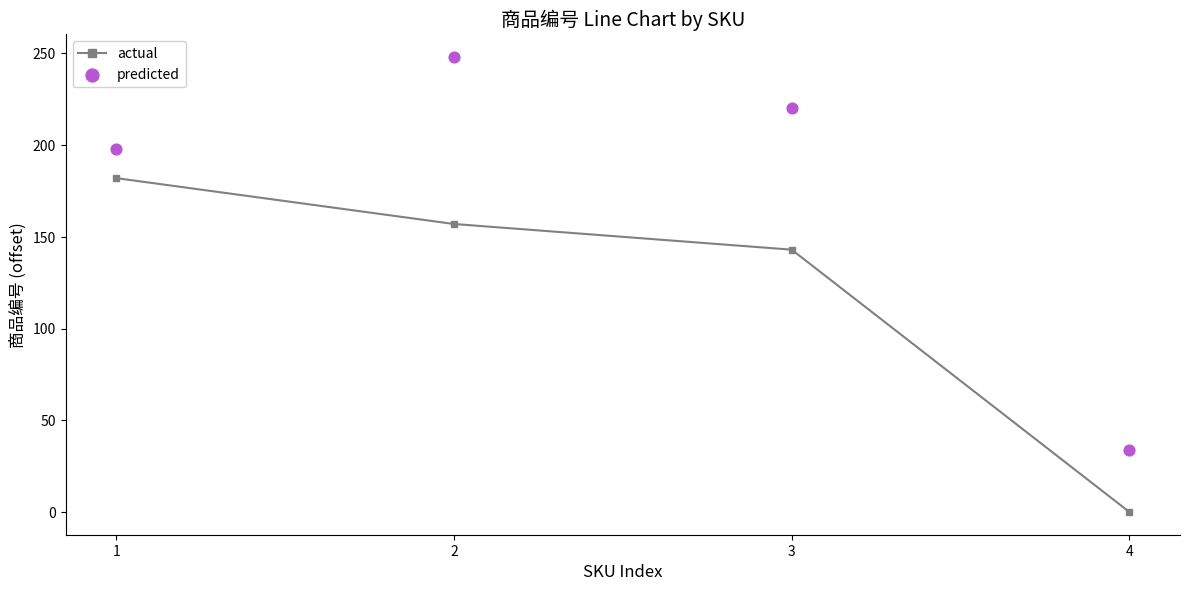

At how many categories does at least one series exceed 181?

3